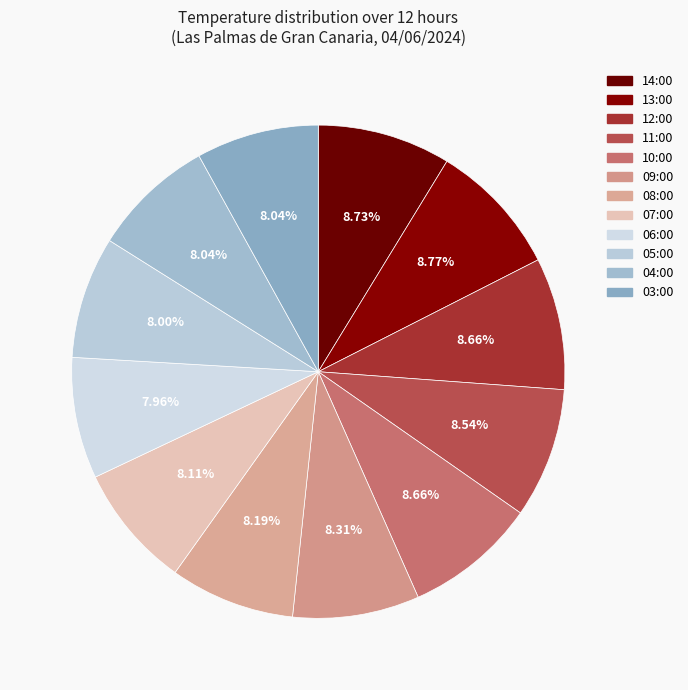

What percentage do 10:00 and 07:00 together represent?

16.8%